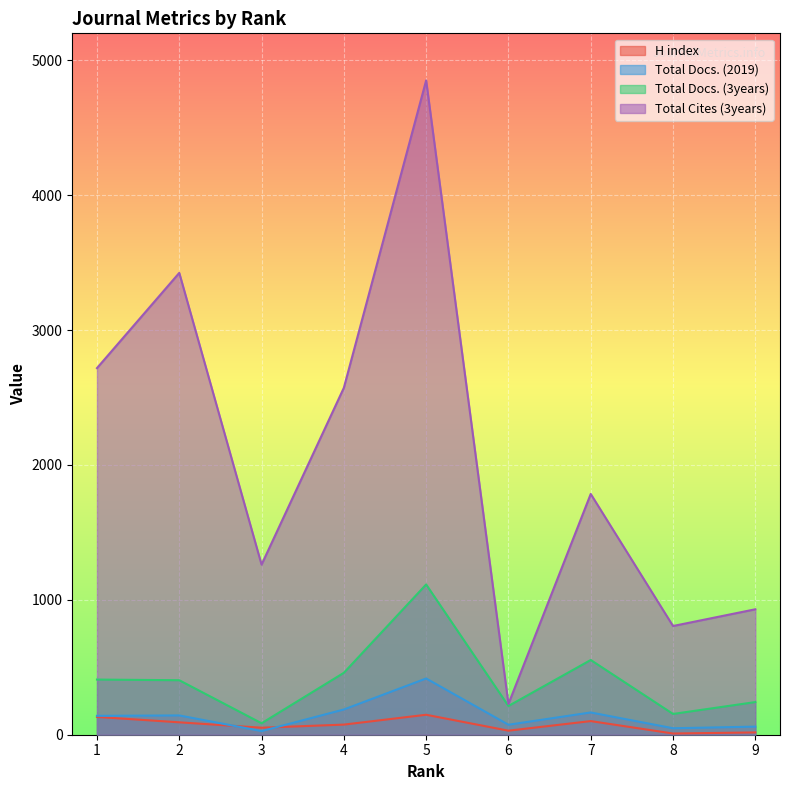

What is the value of the Total Docs. (3years) point at the 7th from the left?

554